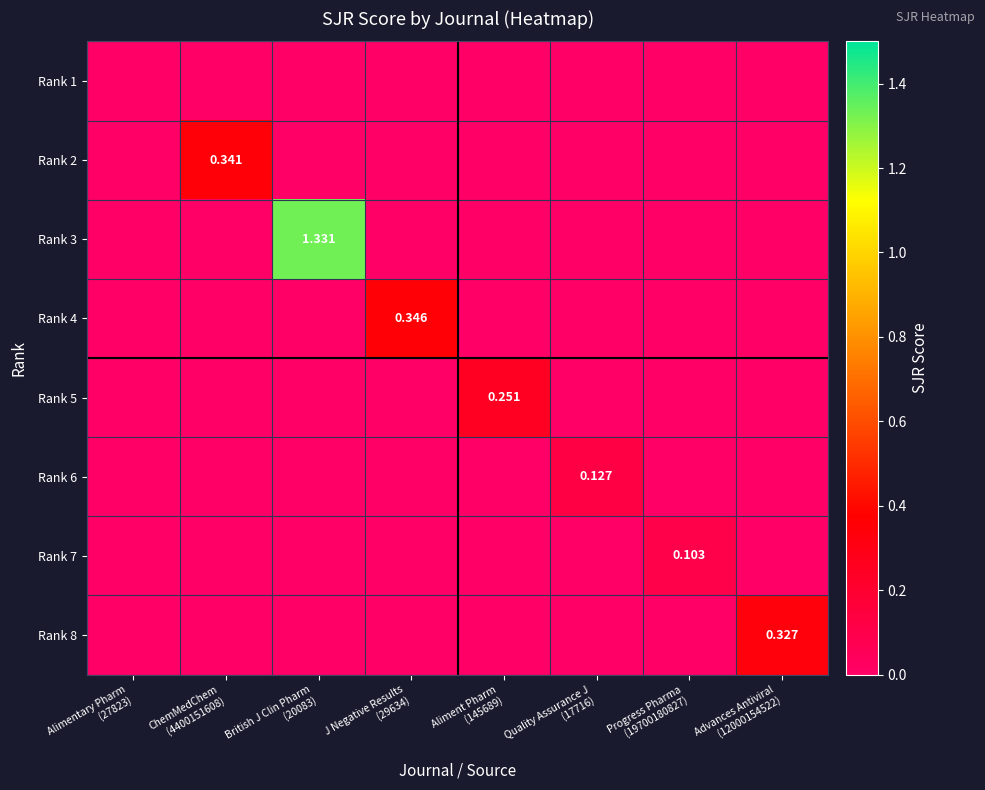

At how many categories does at least one series exceed 0?

7